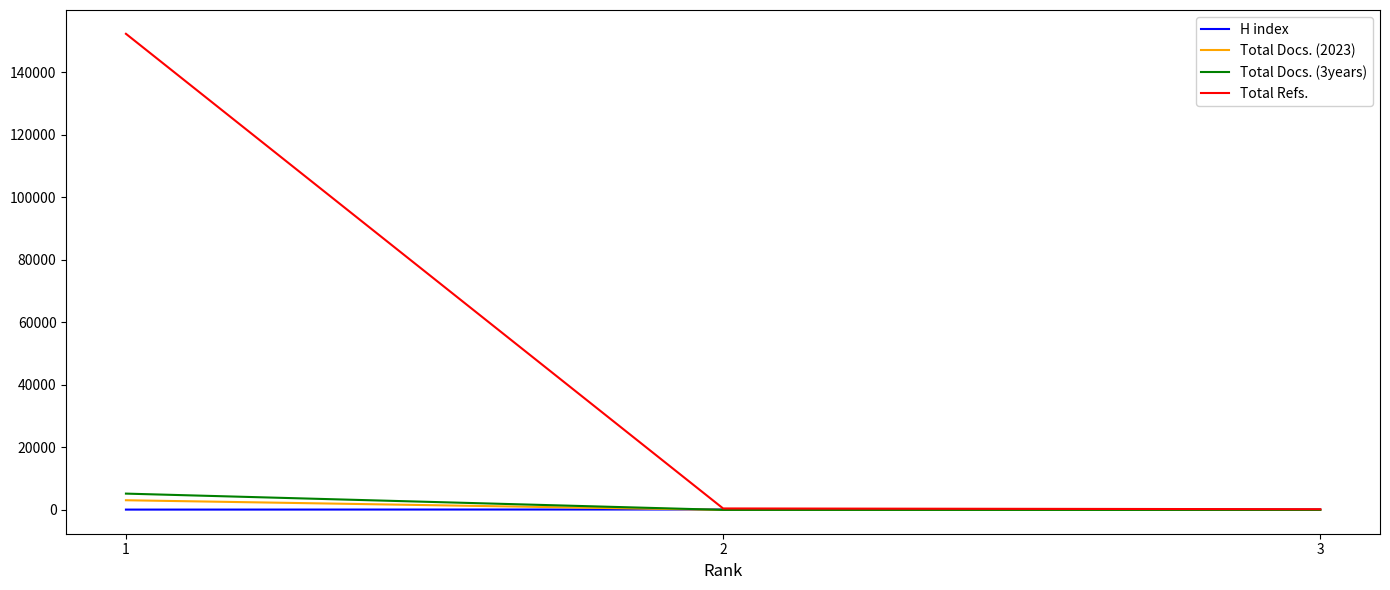

Which series has the largest range (max minus min)?

Total Refs.